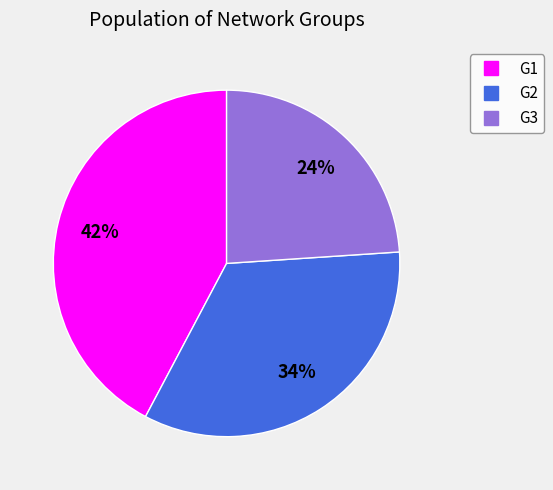

To the nearest percent, what is the combined percentage of G2 and G1?

76%